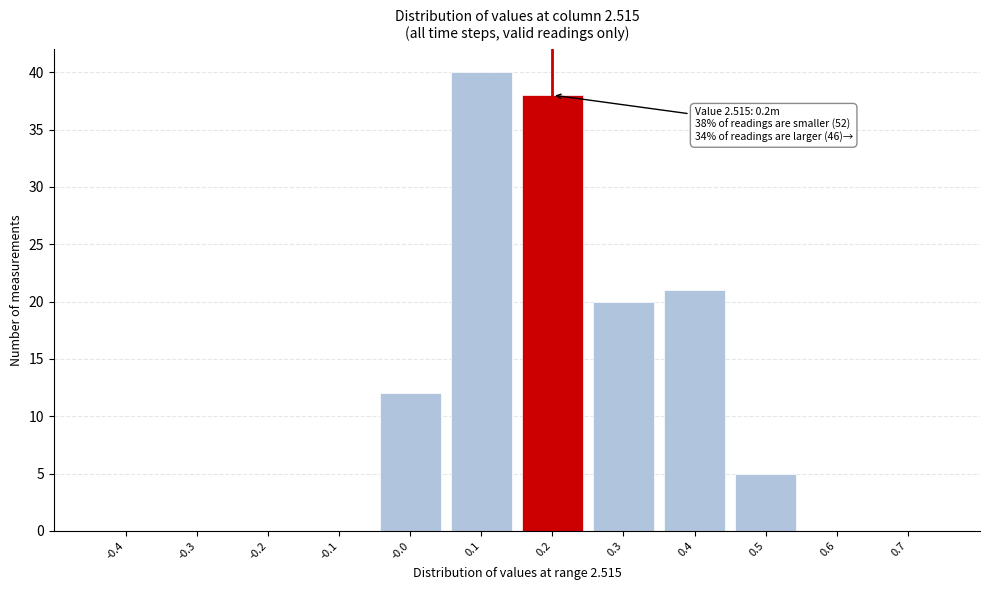

Reading left to right, extract all data points from this chart.

-0.4=0	-0.3=0	-0.2=0	-0.1=0	-0.0=12	0.1=40	0.2=38	0.3=20	0.4=21	0.5=5	0.6=0	0.7=0